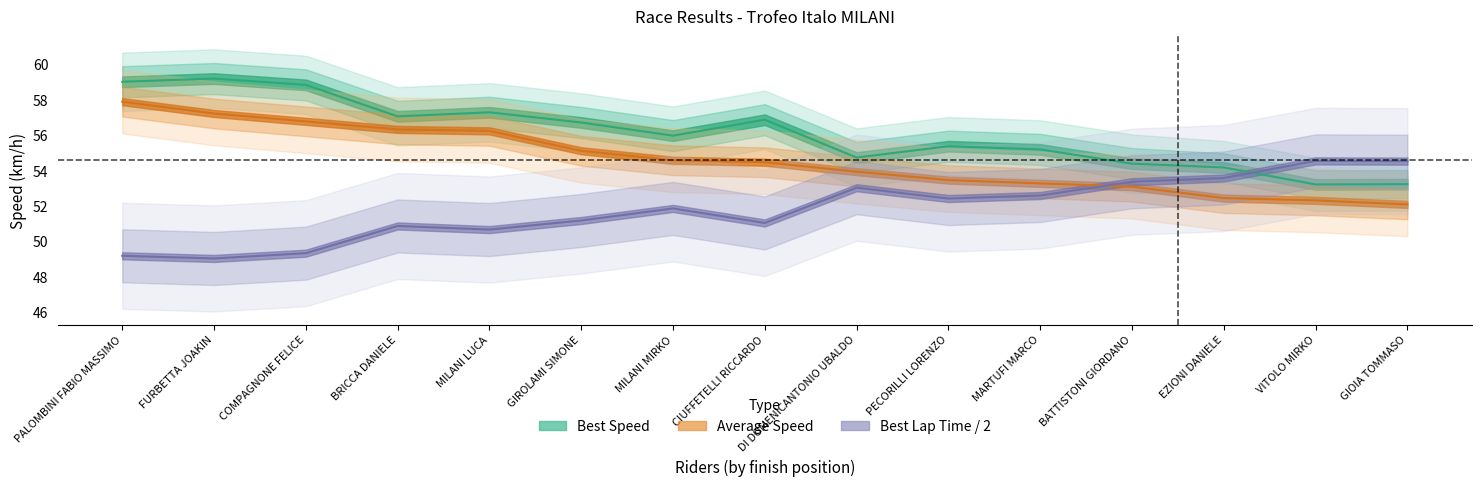

What is the maximum value shown in the chart?

59.2